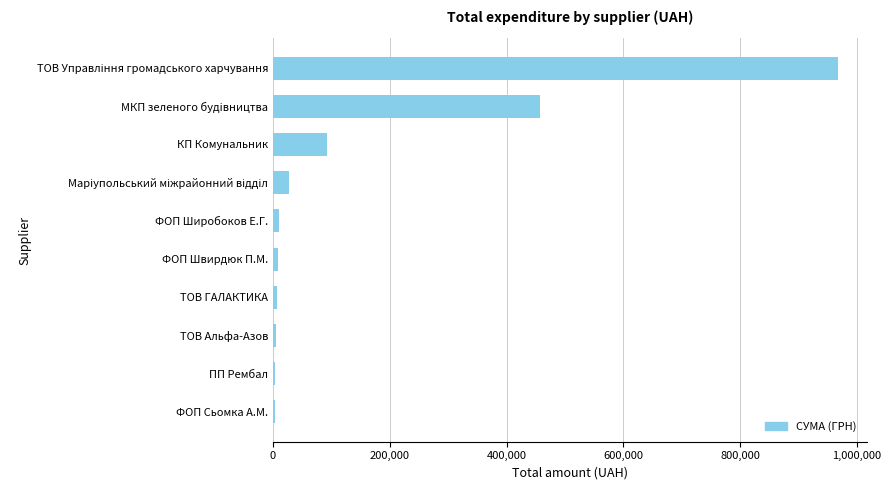

The value at МКП зеленого будiвництва is 457853.1. True or false?

True